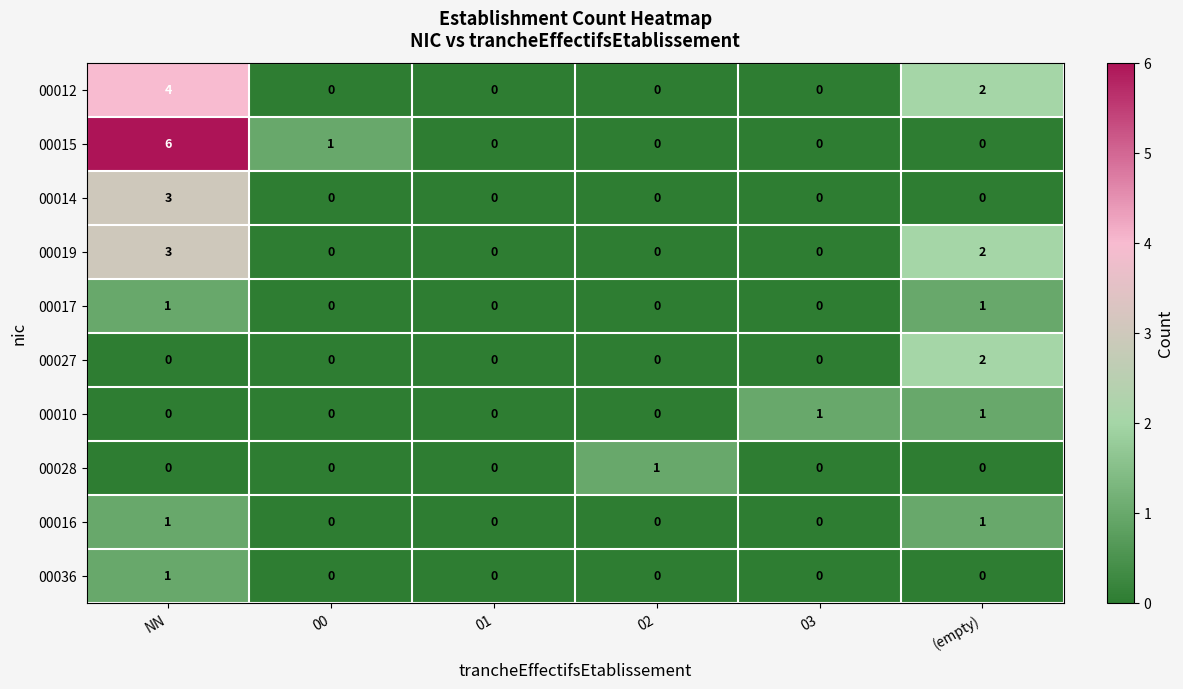

Between NN and 01, which series saw the biggest shift?

00015